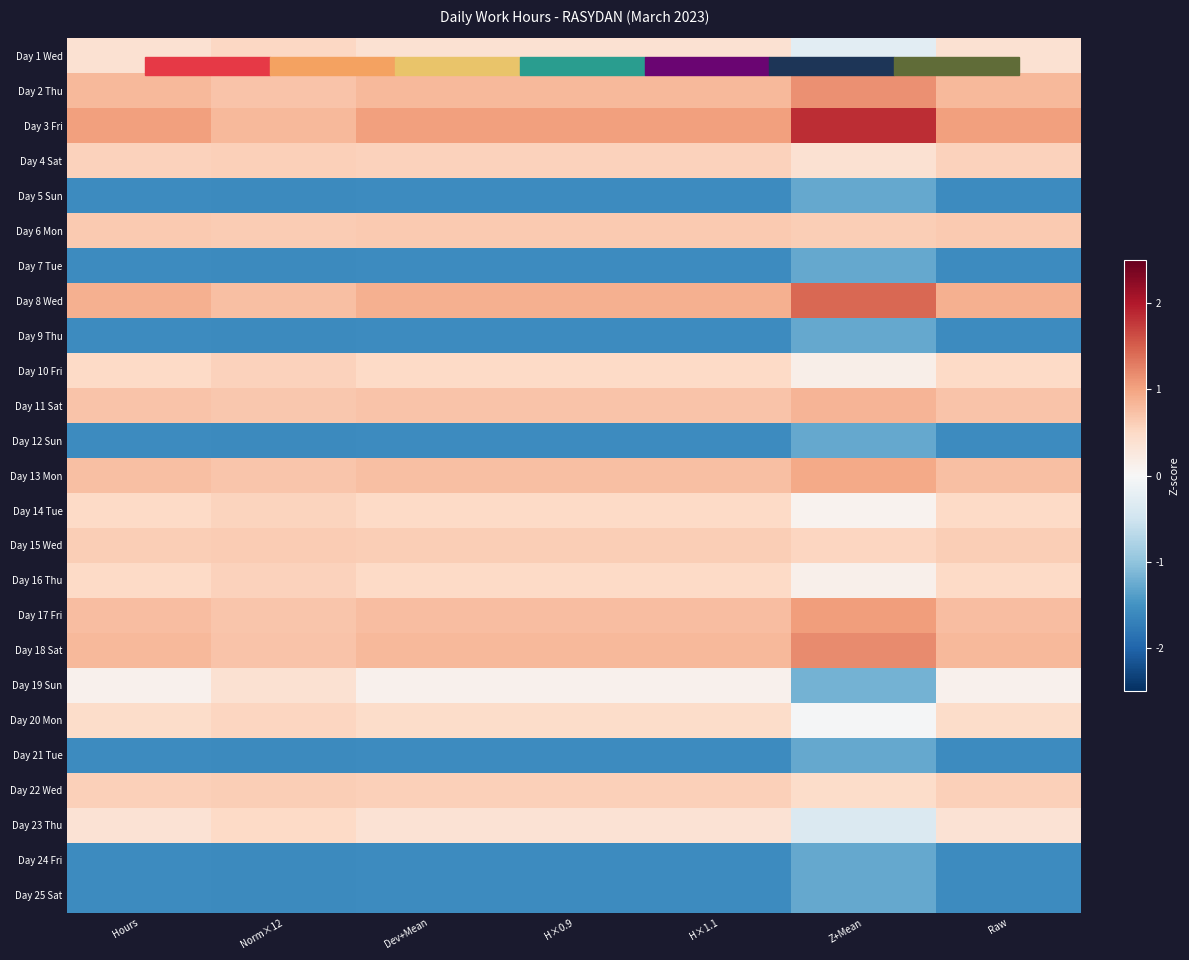

List the series in order of their peak value, lowest first.

Day 5 Sun, Day 7 Tue, Day 9 Thu, Day 12 Sun, Day 21 Tue, Day 24 Fri, Day 25 Sat, Day 19 Sun, Day 23 Thu, Day 1 Wed, Day 20 Mon, Day 14 Tue, Day 16 Thu, Day 10 Fri, Day 4 Sat, Day 22 Wed, Day 15 Wed, Day 6 Mon, Day 11 Sat, Day 13 Mon, Day 17 Fri, Day 2 Thu, Day 18 Sat, Day 8 Wed, Day 3 Fri